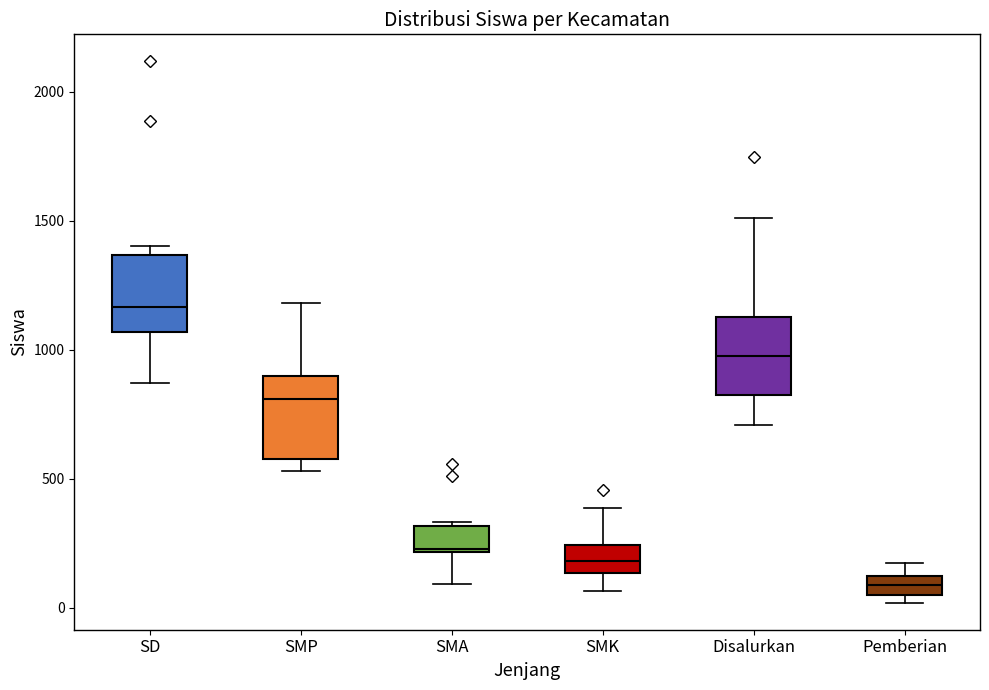

Reading left to right, transcribe this box plot: for each box, give where its median line is, the range the box spans, and where its two whiskers end, as read against the y-axis. The values are not printed on the chart, so give them approximately, as read against the axis.

SD: median 1150, box 1050 to 1350, whiskers 850 to 1400
SMP: median 800, box 600 to 900, whiskers 550 to 1200
SMA: median 250, box 200 to 300, whiskers 100 to 350
SMK: median 200, box 150 to 250, whiskers 50 to 400
Disalurkan: median 1000, box 800 to 1100, whiskers 700 to 1500
Pemberian: median 100 (inside the box), box 50 to 100, whiskers 0 to 150